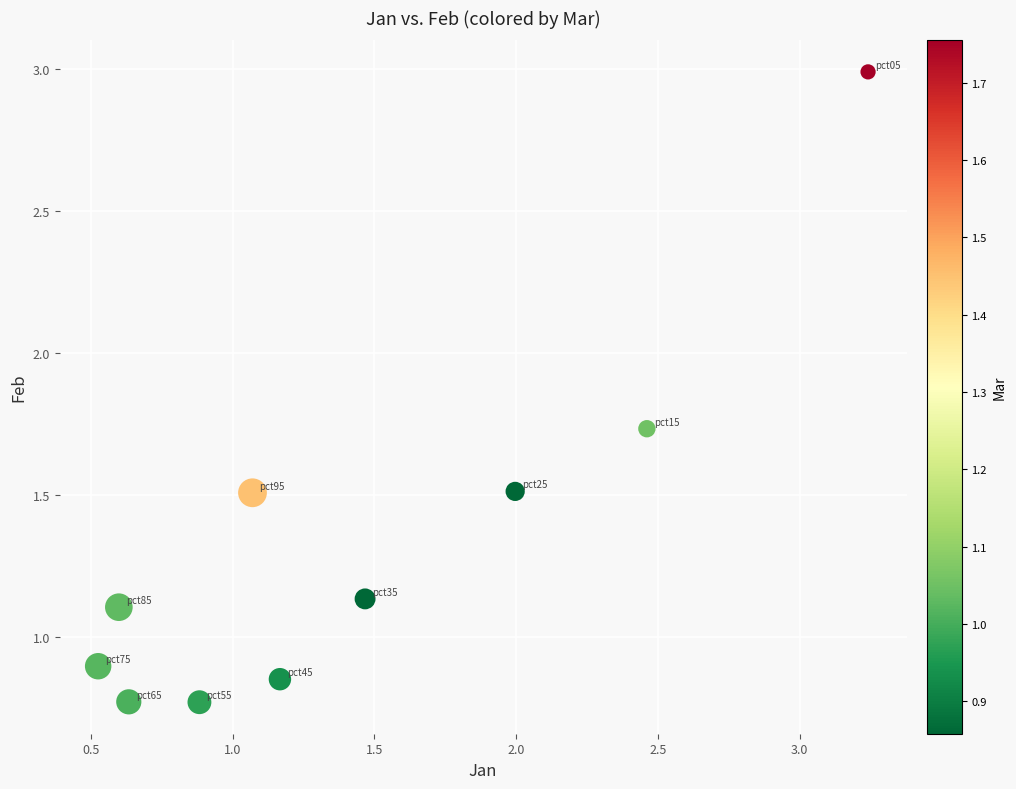

What is the range of Y values (max minus min)?

2.2